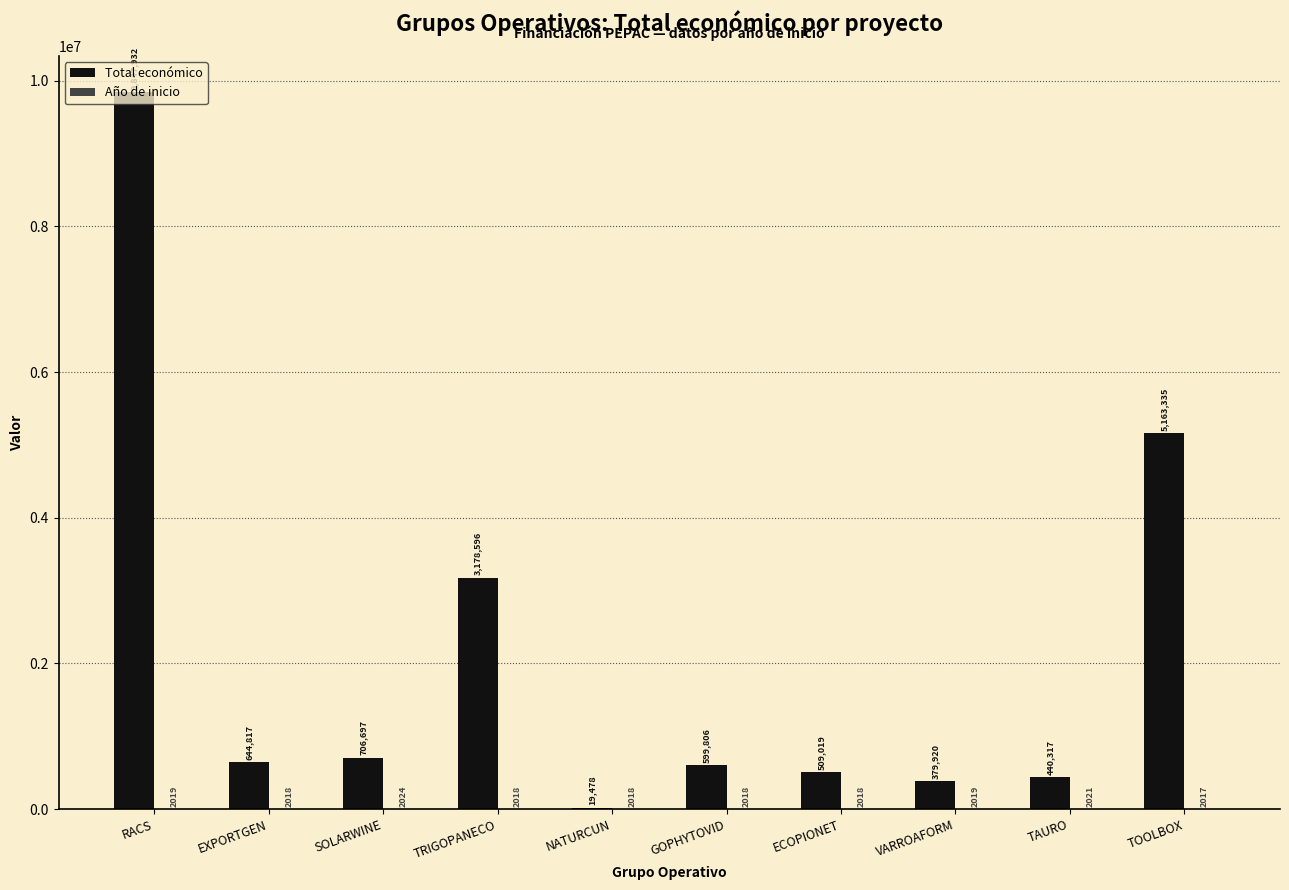

Where is Total económico nearest to the value 4933705?

TOOLBOX